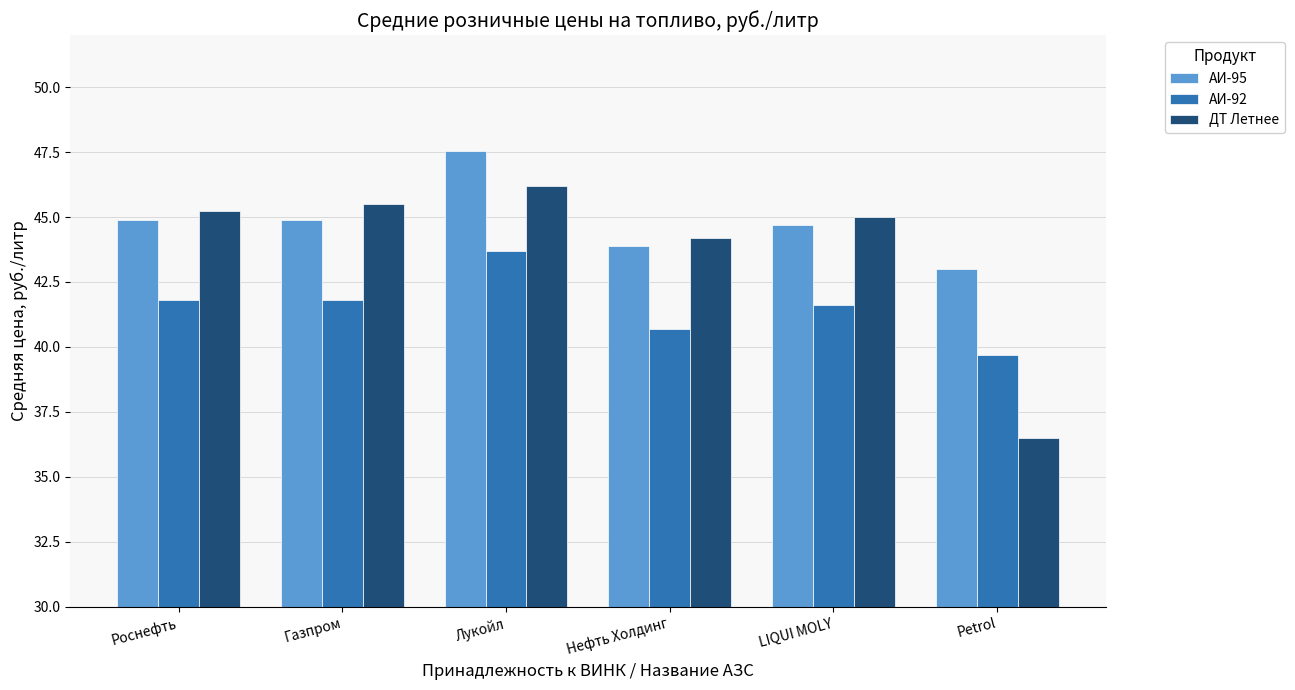

What value does the ДТ Летнее series have at Газпром?

45.5